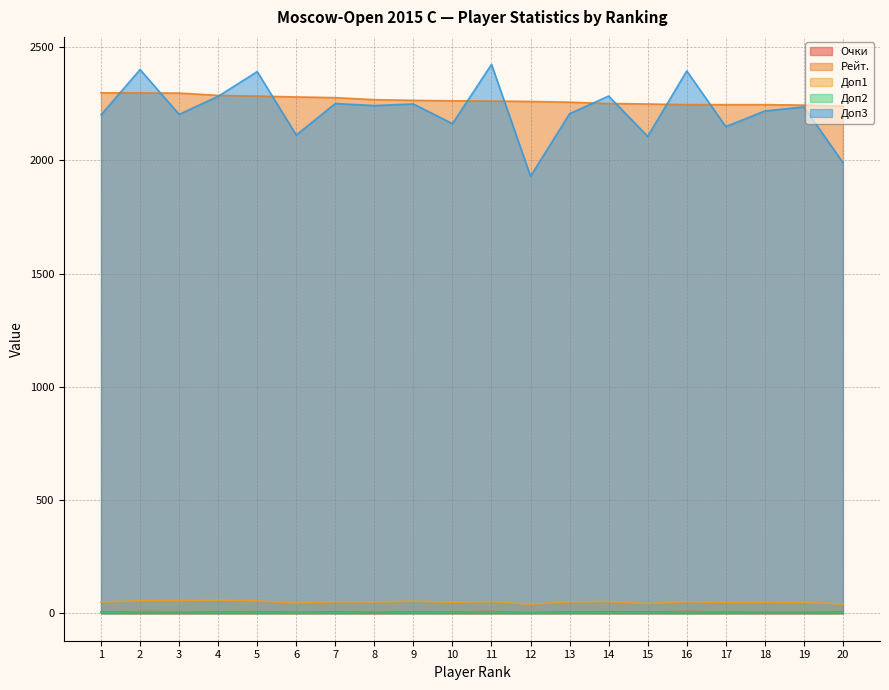

Read the Рейт. value at 7.

2277.0